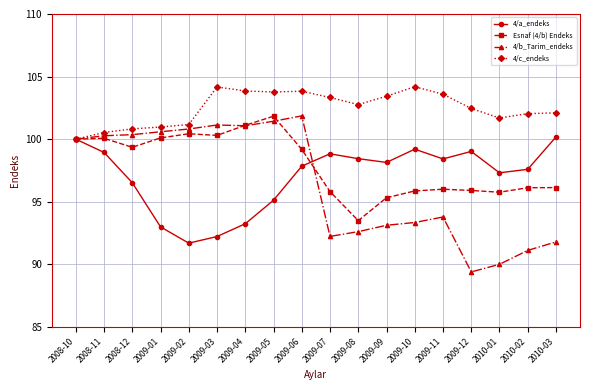

What position from the right is 2009-03?

13